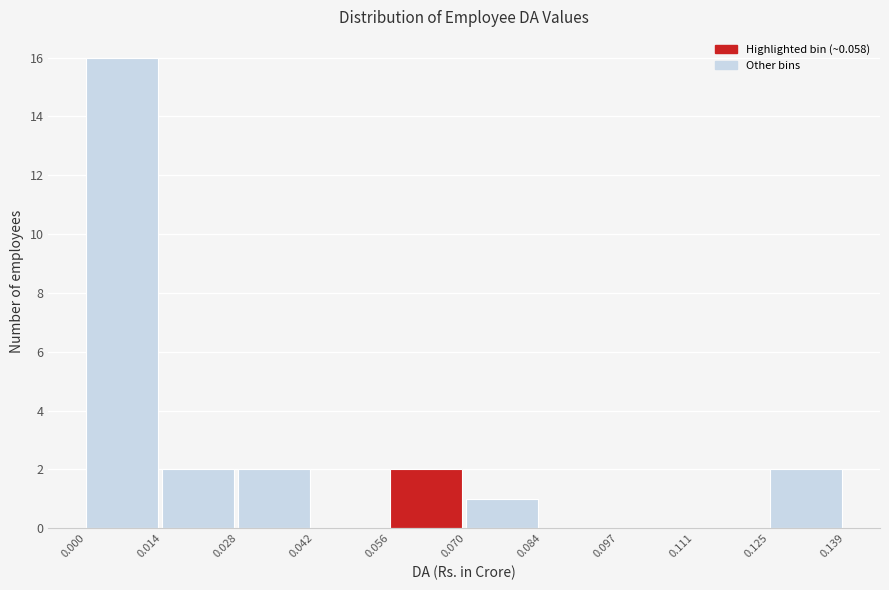

How tall is the bar that spans 0.014 to 0.028 on the x-axis? The values are not printed on the chart, so give them approximately, as read against the axis.

2